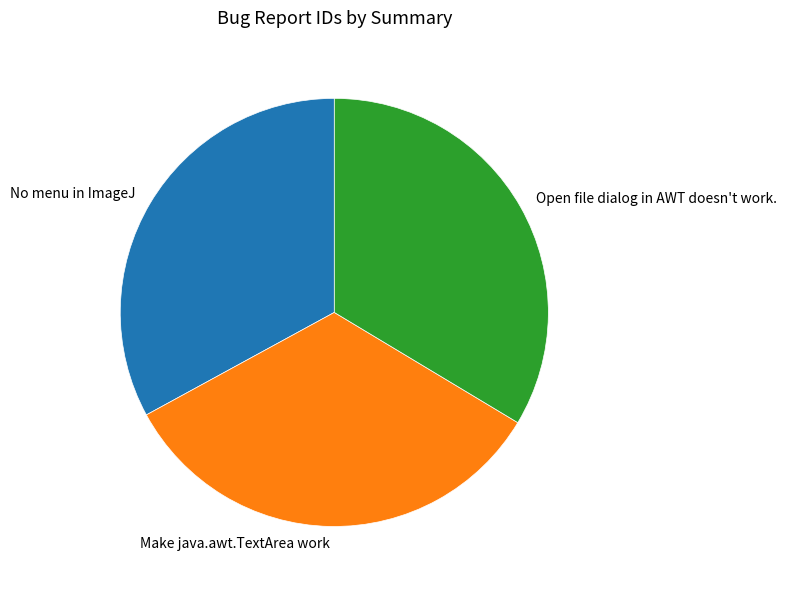

Combined, do No menu in ImageJ and Open file dialog in AWT doesn't work. account for over 50%?

Yes